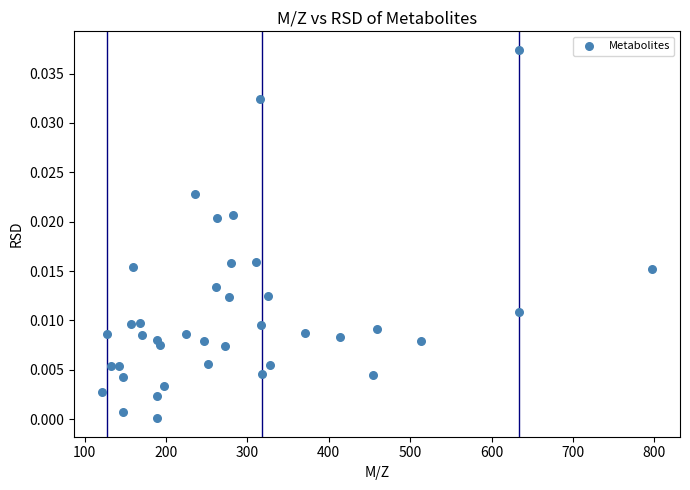

What is the range of X values (max minus min)?

676.4